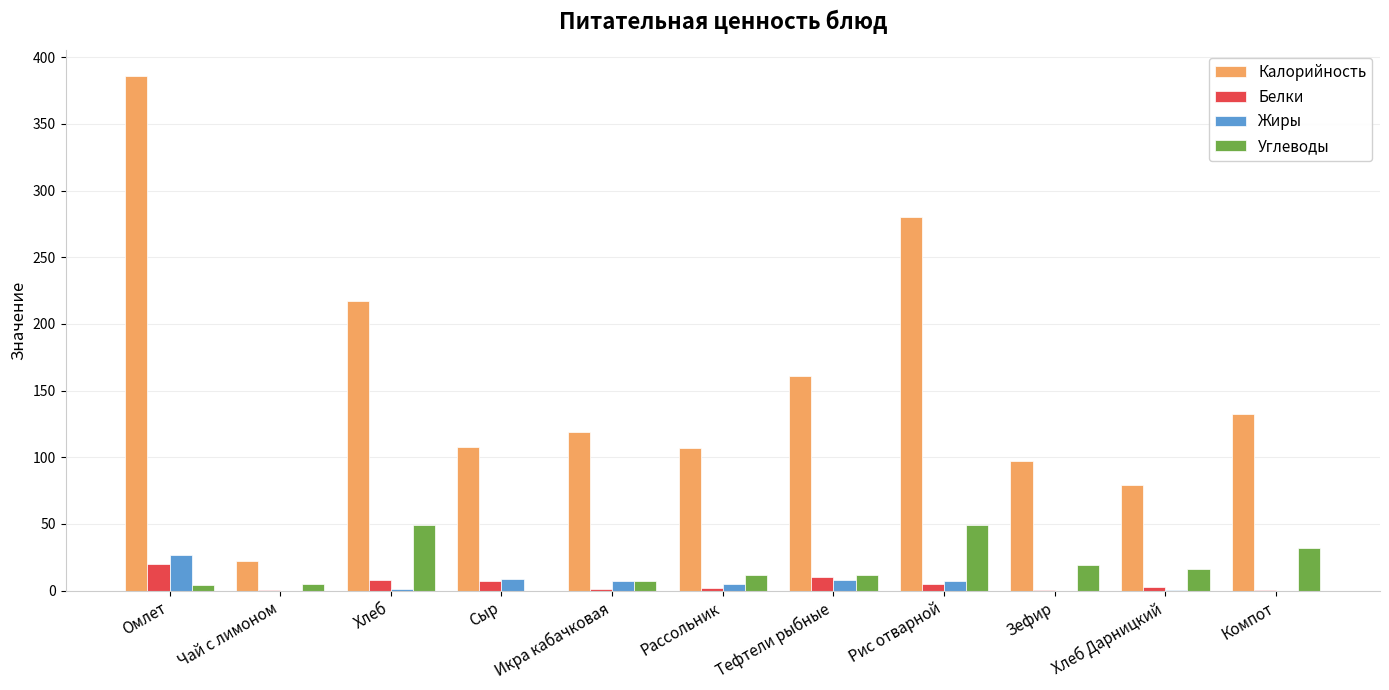

What is the maximum value shown in the chart?

386.0